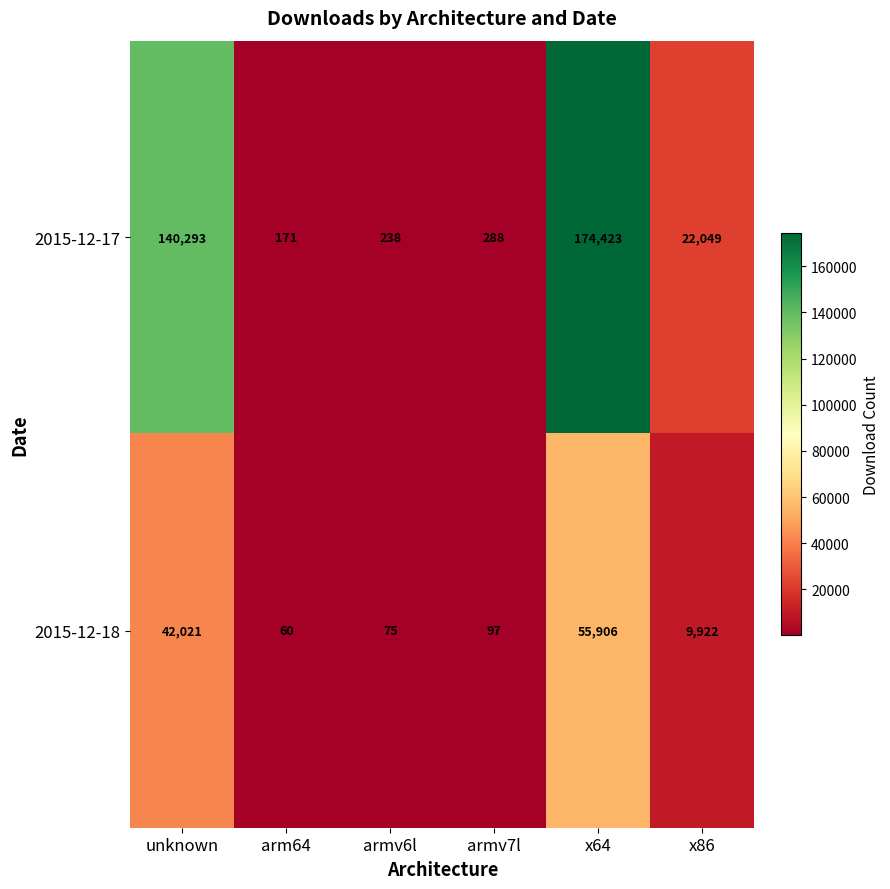

What is the sum of all 2015-12-18 values?

108081